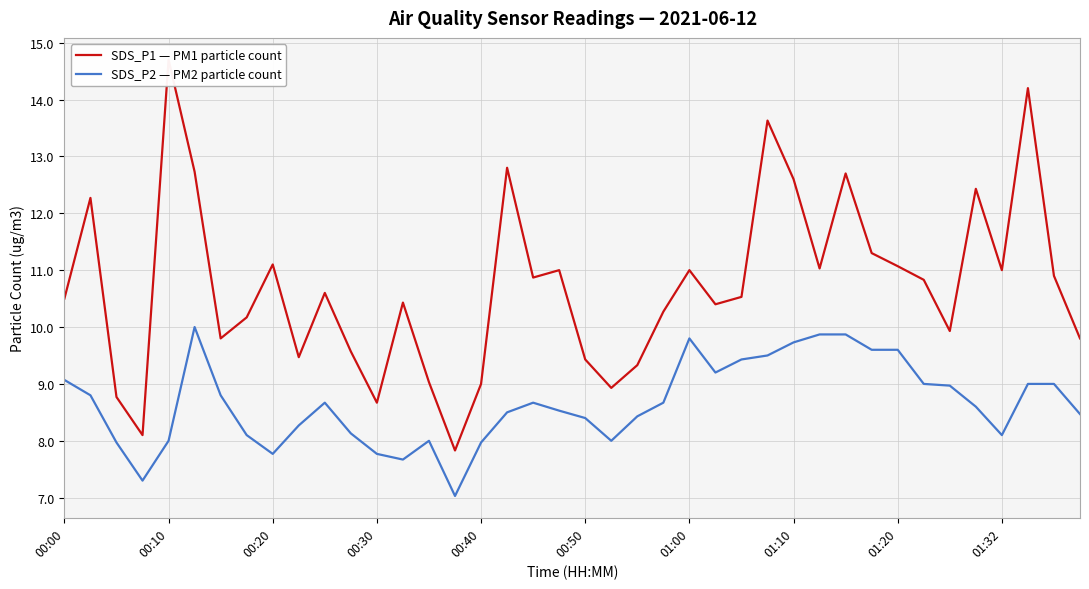

Is it true that SDS_P2 — PM2 particle count equals 7.8 at 00:30?

True